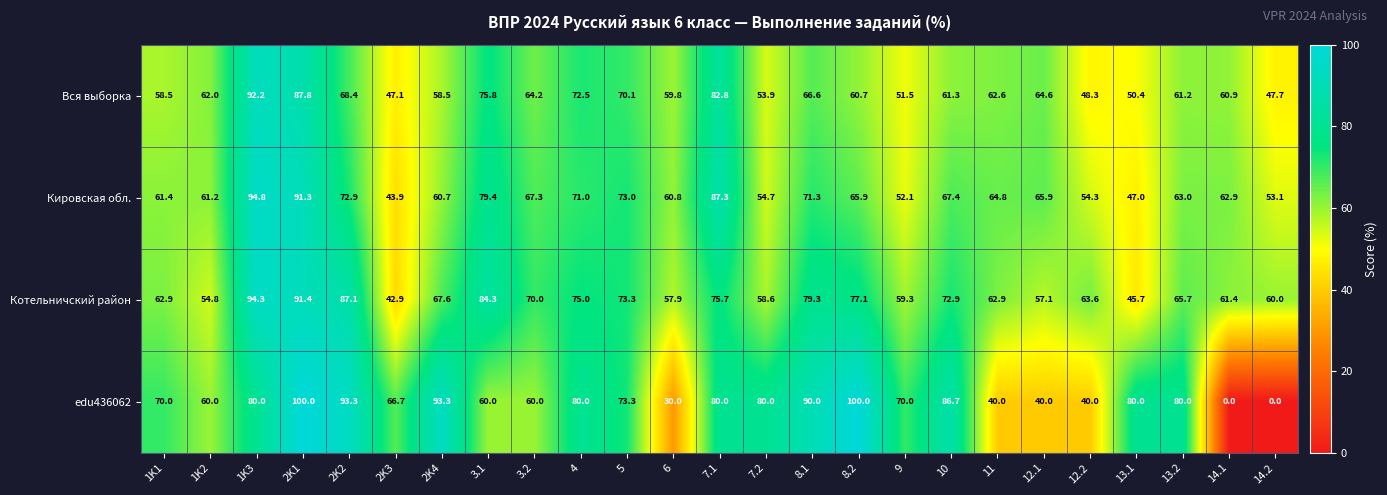

The Котельничский район series shows 97.6 at 14.1. True or false?

False